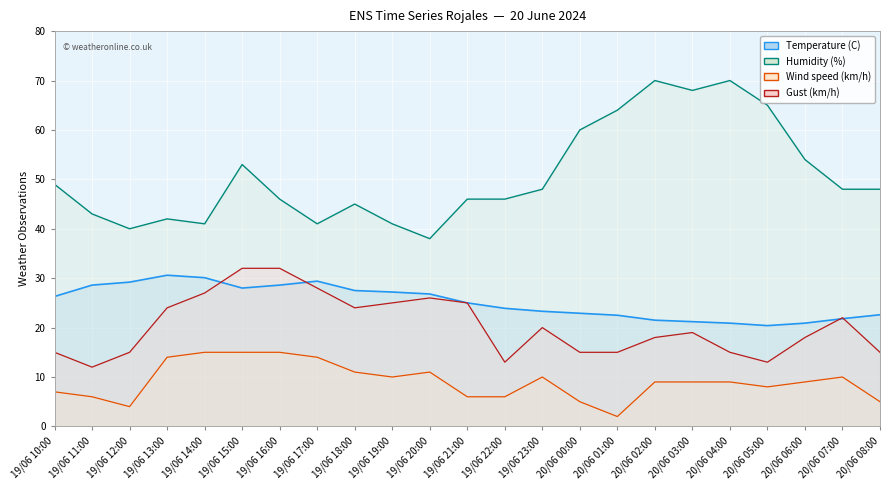

What is the maximum value for Gust (km/h)?

32.0